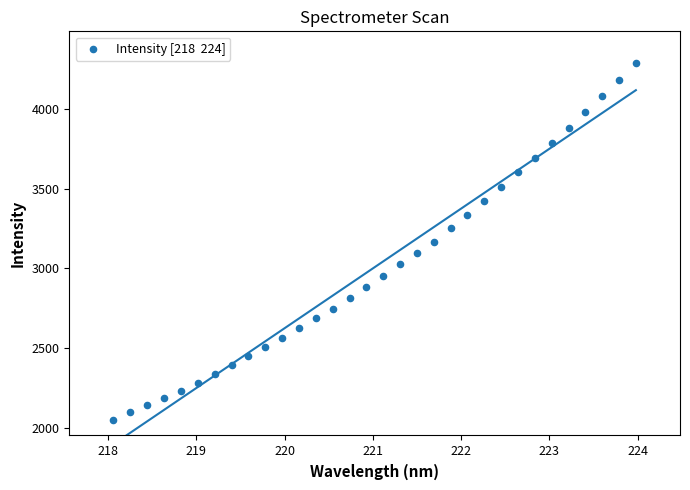

What is the range of Y values (max minus min)?

2239.1